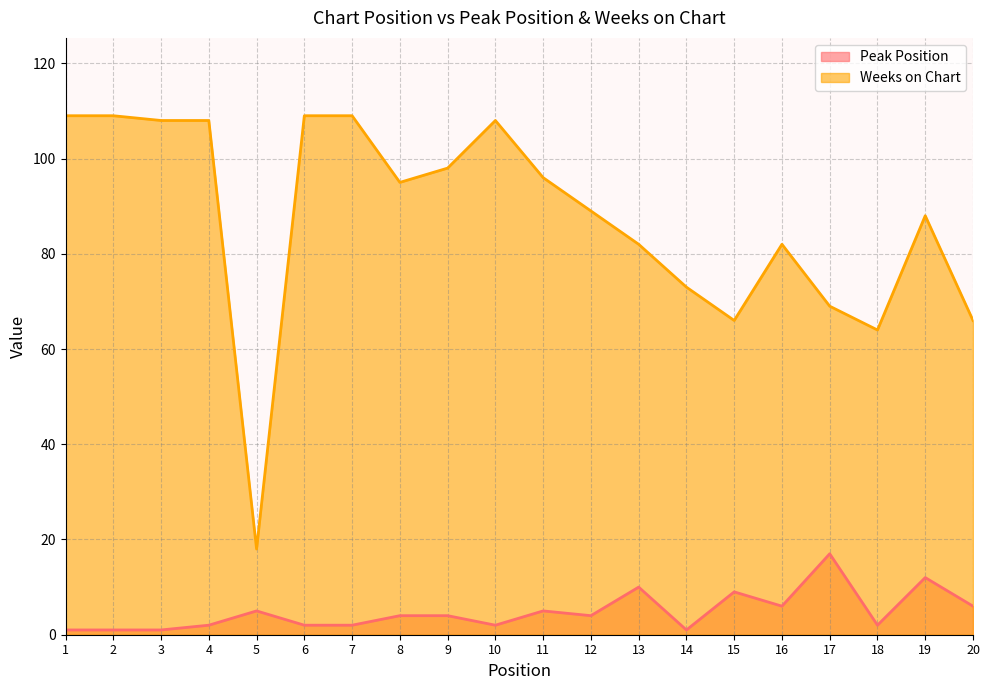

True or false: Peak Position and Weeks on Chart intersect in this chart.

False